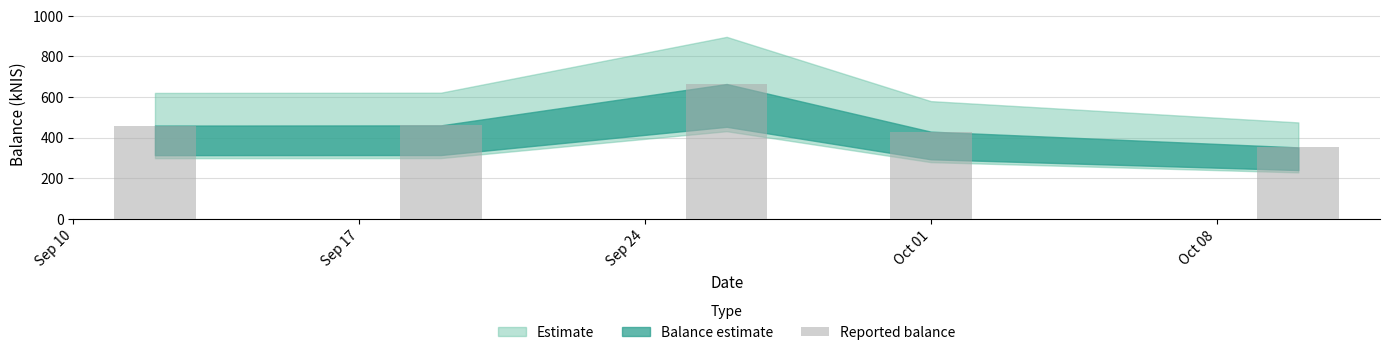

What is the maximum value shown in the chart?

663.3